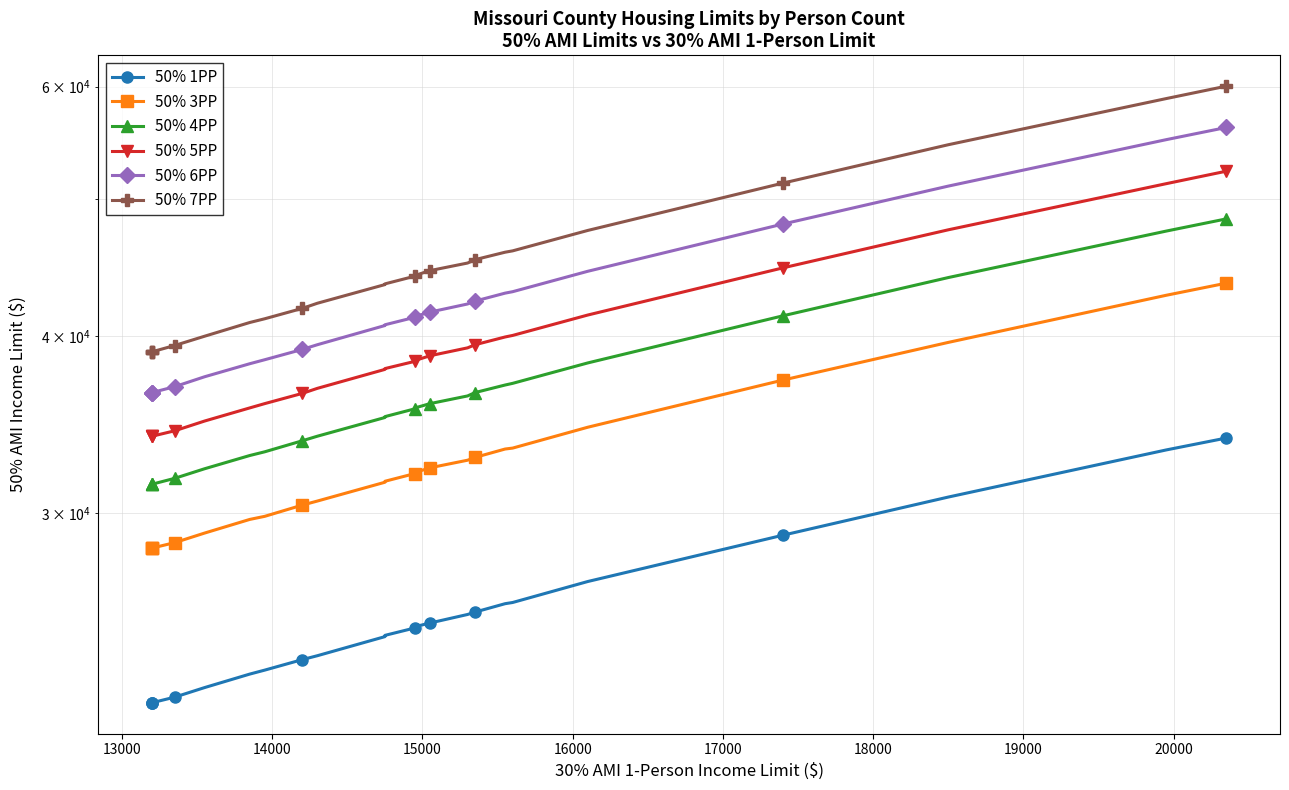

What is the maximum value shown in the chart?

60050